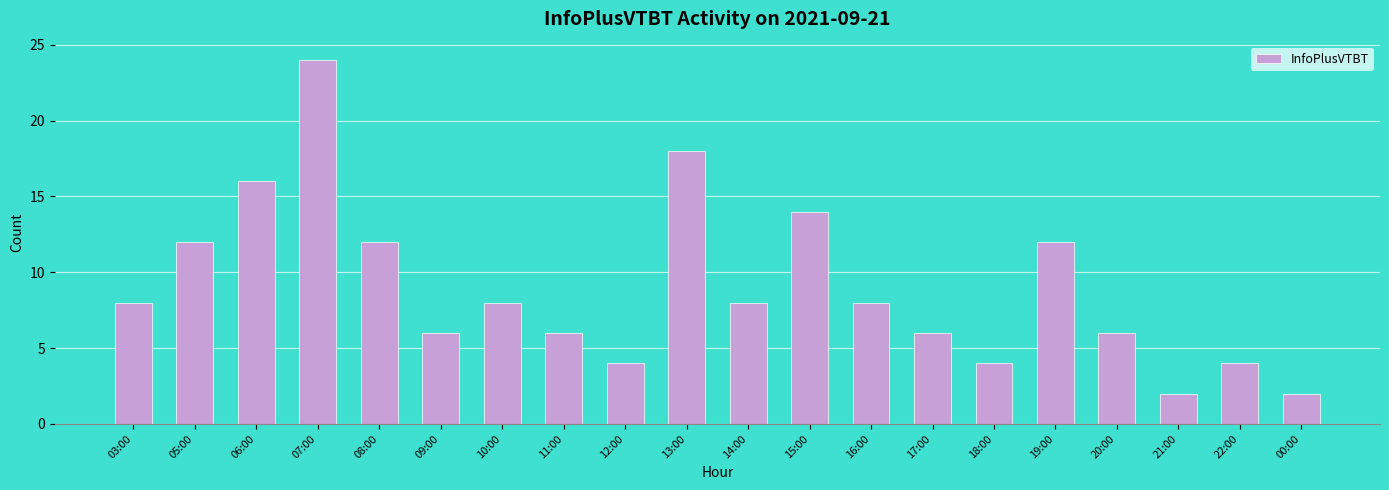

What is the difference between the values at 17:00 and 21:00?

4